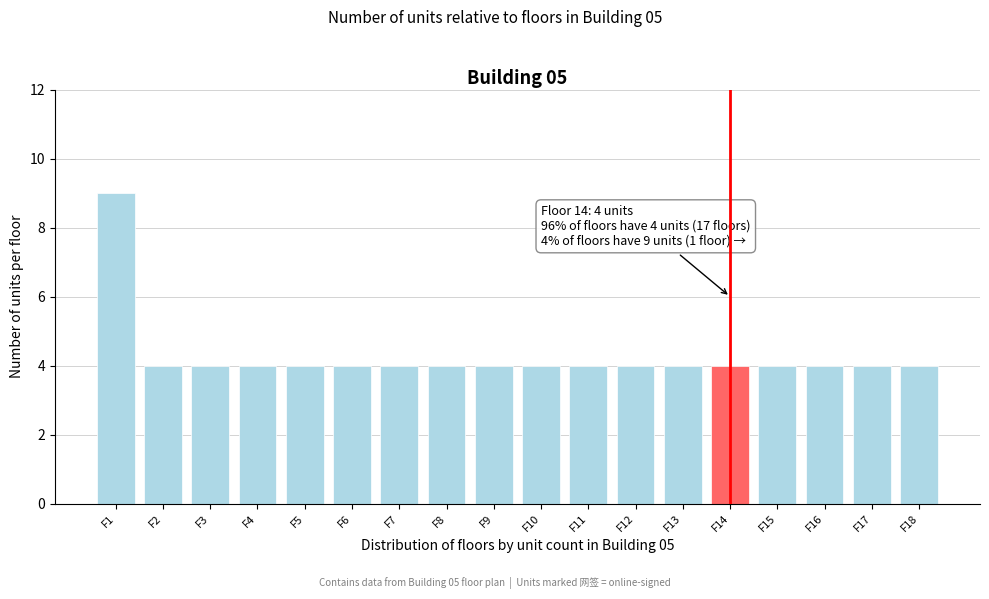

Reading left to right, extract all data points from this chart.

9	4	4	4	4	4	4	4	4	4	4	4	4	4	4	4	4	4